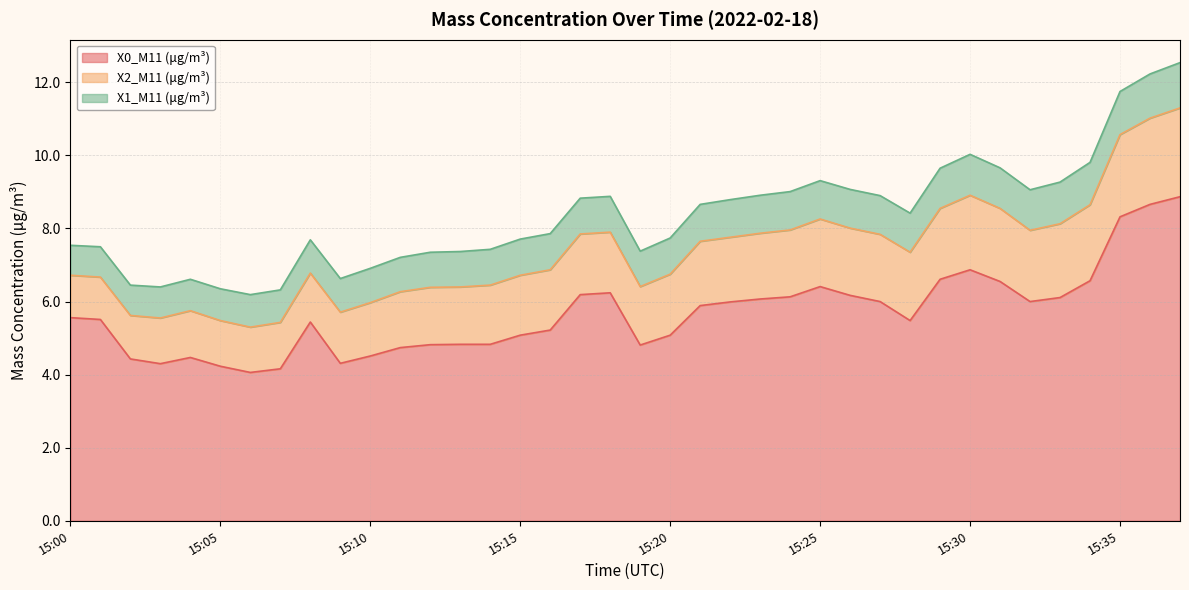

How many lines are shown in the chart?

3